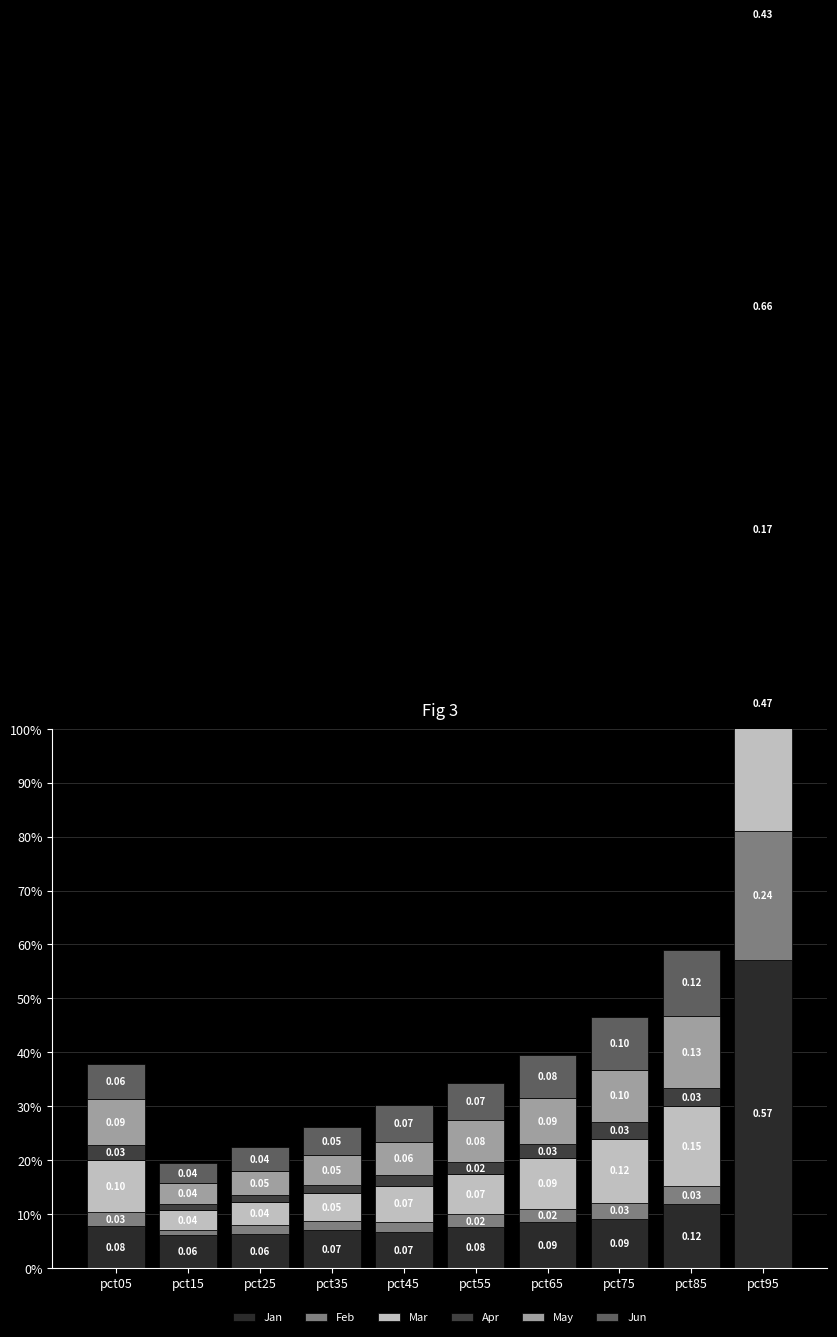

What is the average value of the Mar series?

0.1